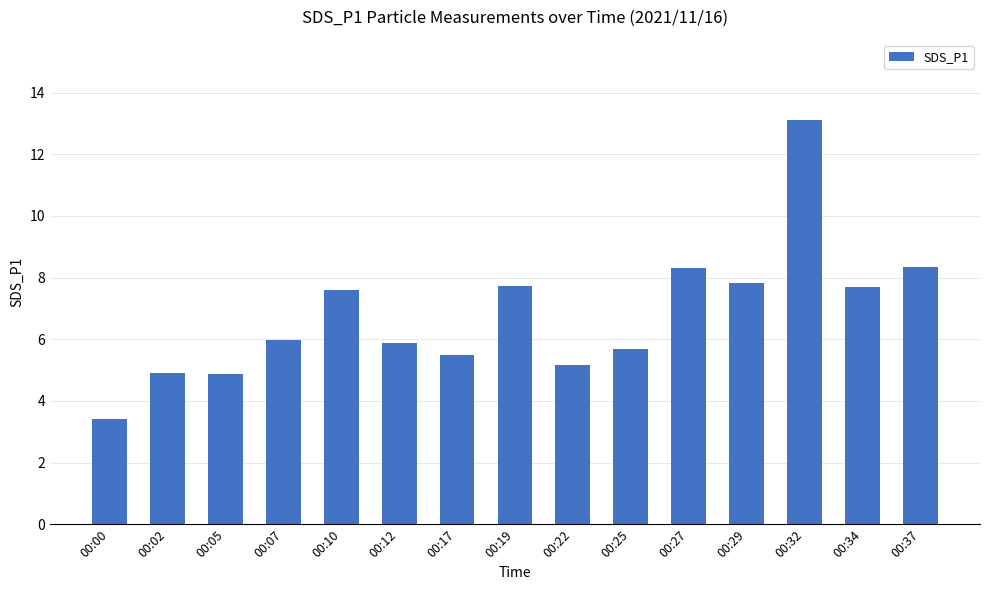

Does the chart contain stacked bars?

No